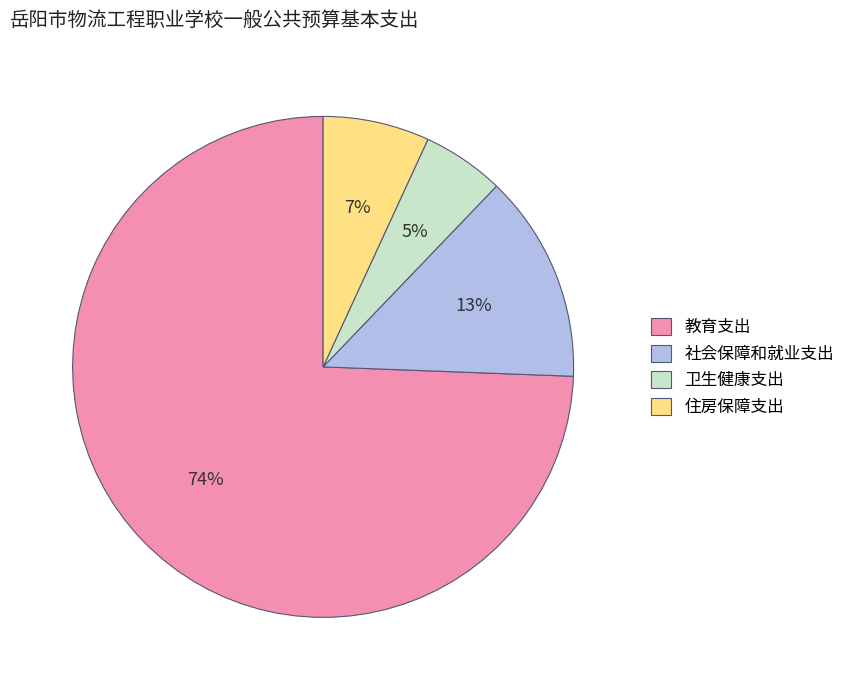

Count the number of slices in the pie.

4